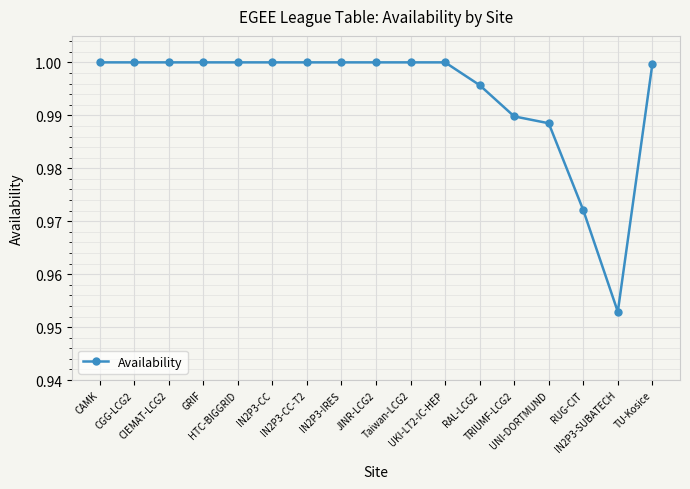

Between UNI-DORTMUND and CGG-LCG2, which is larger?

CGG-LCG2